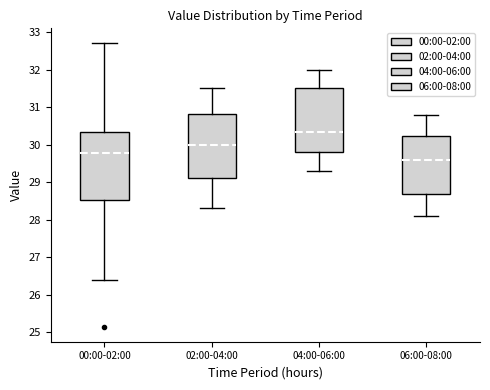

Reading left to right, read every box against the y-axis: the position of its median line, the range the box covers, and the ends of its whiskers. The values are not printed on the chart, so give them approximately, as read against the axis.

00:00-02:00: median 29.8, box 28.5 to 30.3, whiskers 26.4 to 32.7
02:00-04:00: median 30.0, box 29.1 to 30.8, whiskers 28.3 to 31.5
04:00-06:00: median 30.4, box 29.8 to 31.5, whiskers 29.3 to 32.0
06:00-08:00: median 29.6, box 28.7 to 30.2, whiskers 28.1 to 30.8